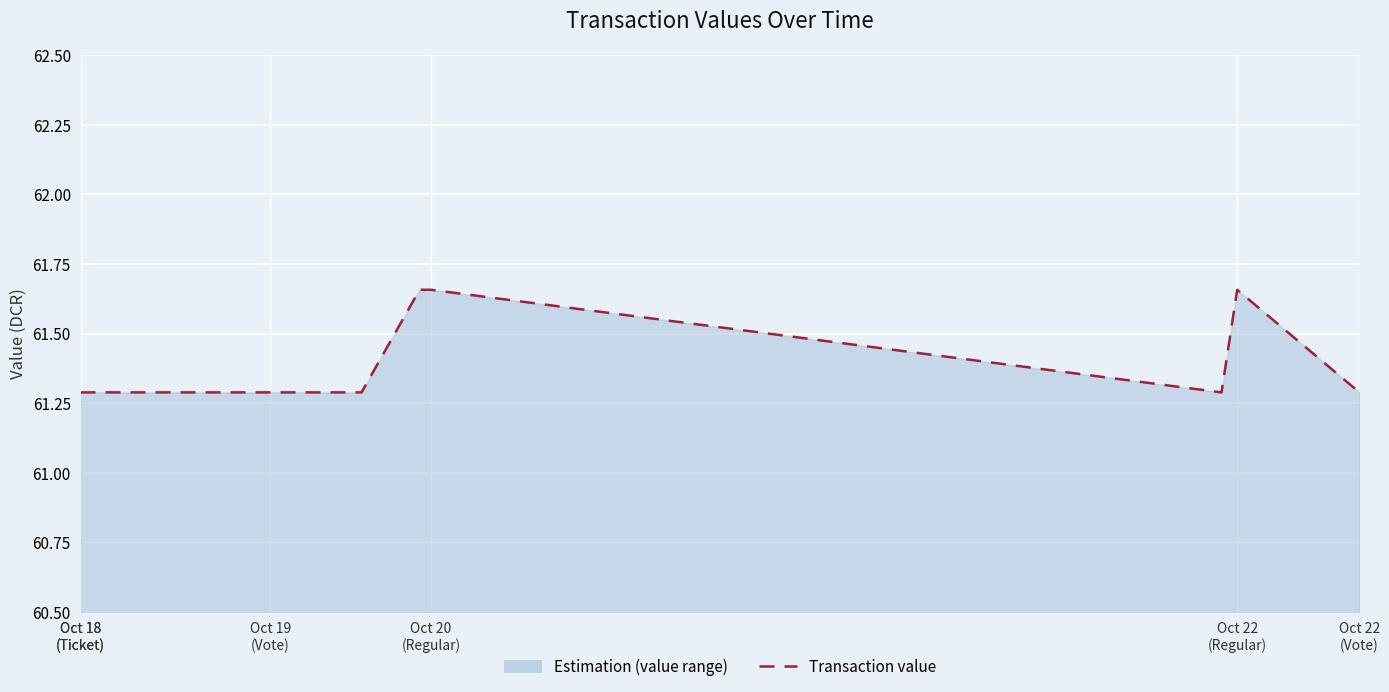

Which category has the lowest value across all series?

Oct 18
(Ticket)